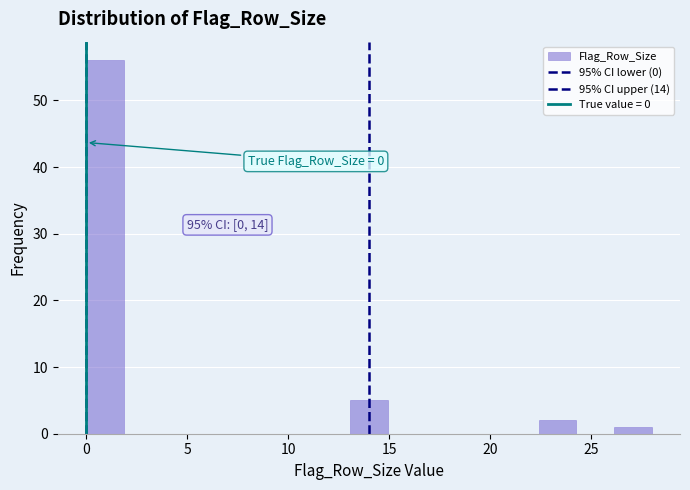

Around what value on the x-axis is the tallest bar? Give the approximate position of its centre, as read against the axis.

1.0